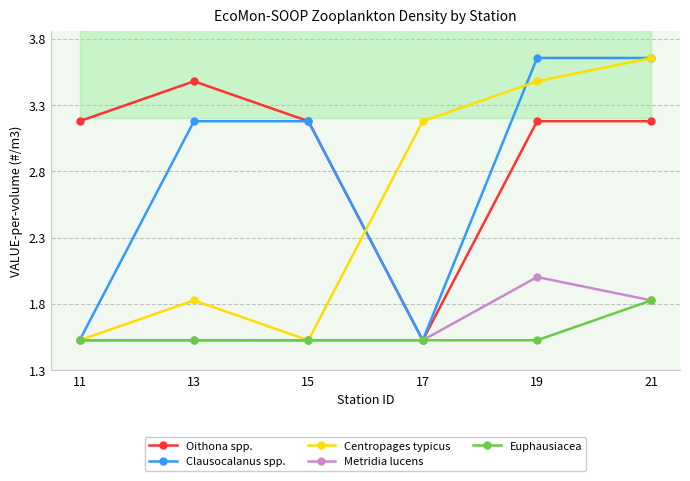

True or false: Euphausiacea has more than 0 interior local peaks.

False